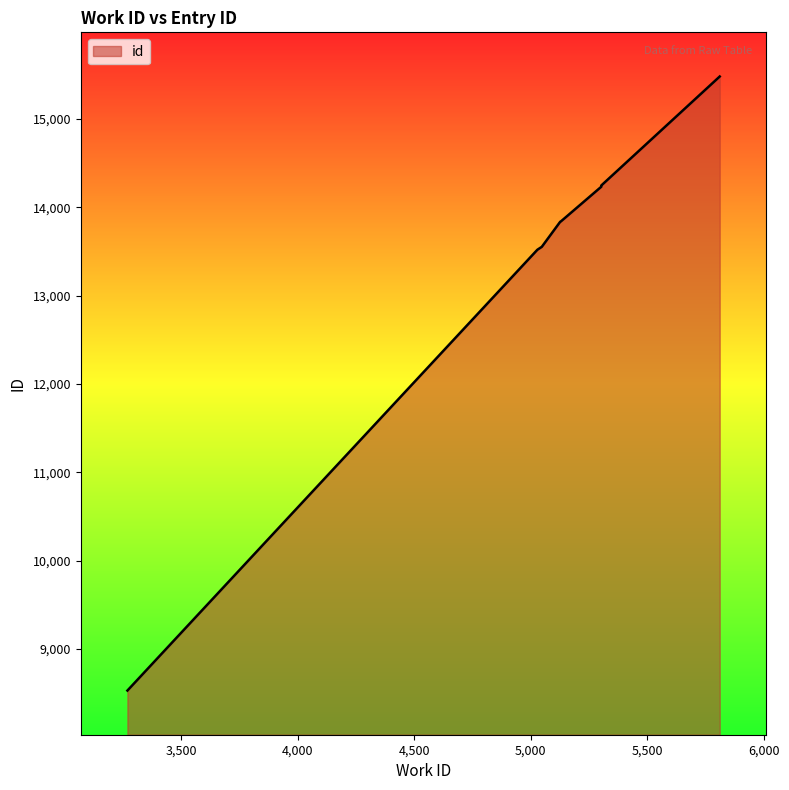

Is it true that the value at 5302 is 14248?

True